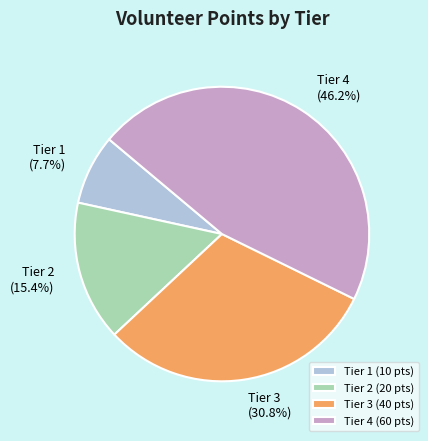

To the nearest percent, what portion does Tier 4 represent?

46%